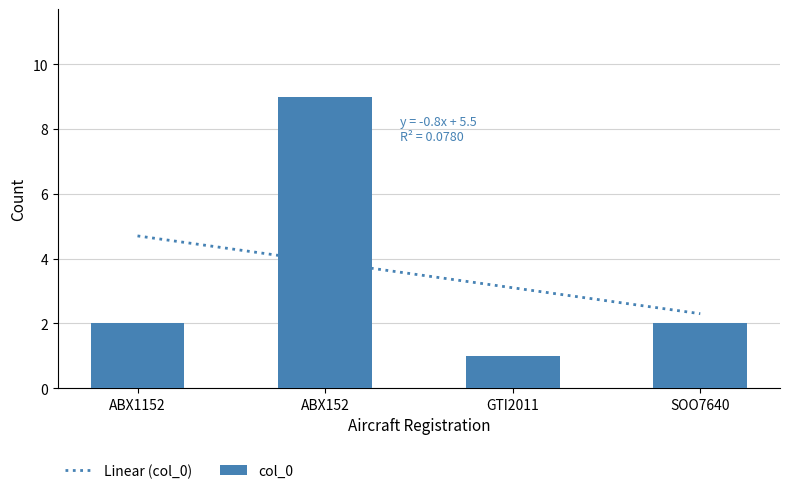

True or false: col_0 has a value of 9 at ABX152.

True